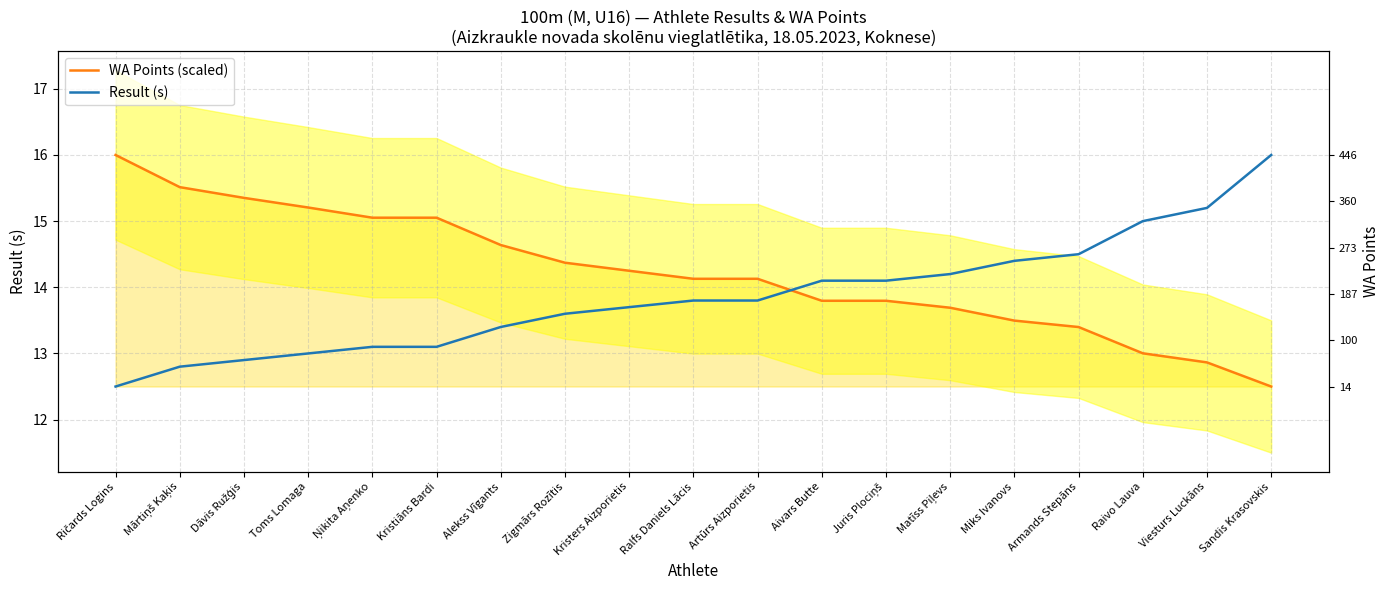

Which has a higher value, Toms Lomaga or Aivars Butte?

Toms Lomaga